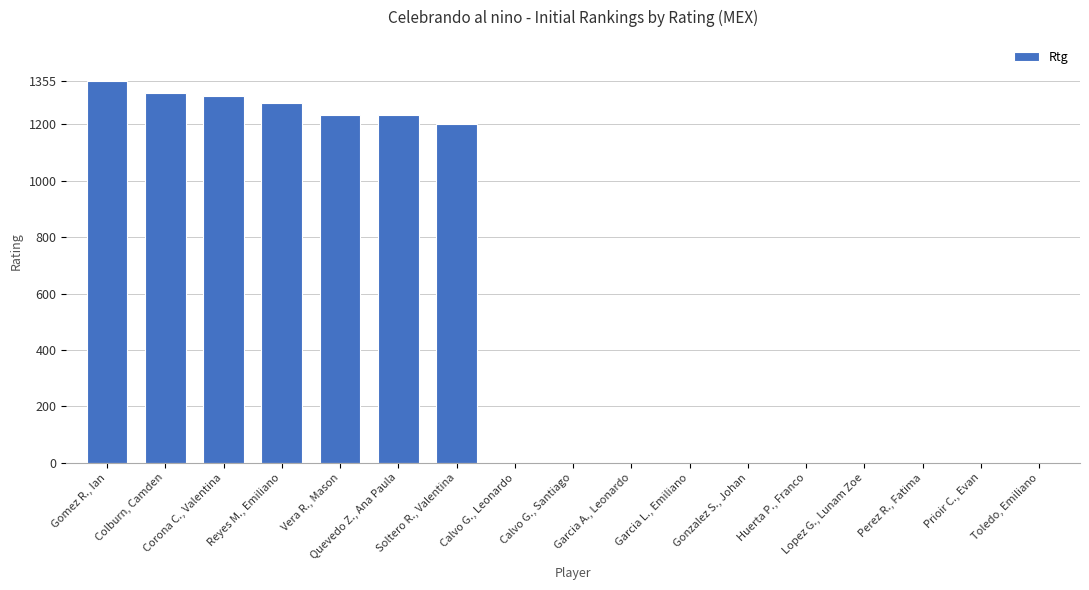

What is the greatest value displayed?

1355